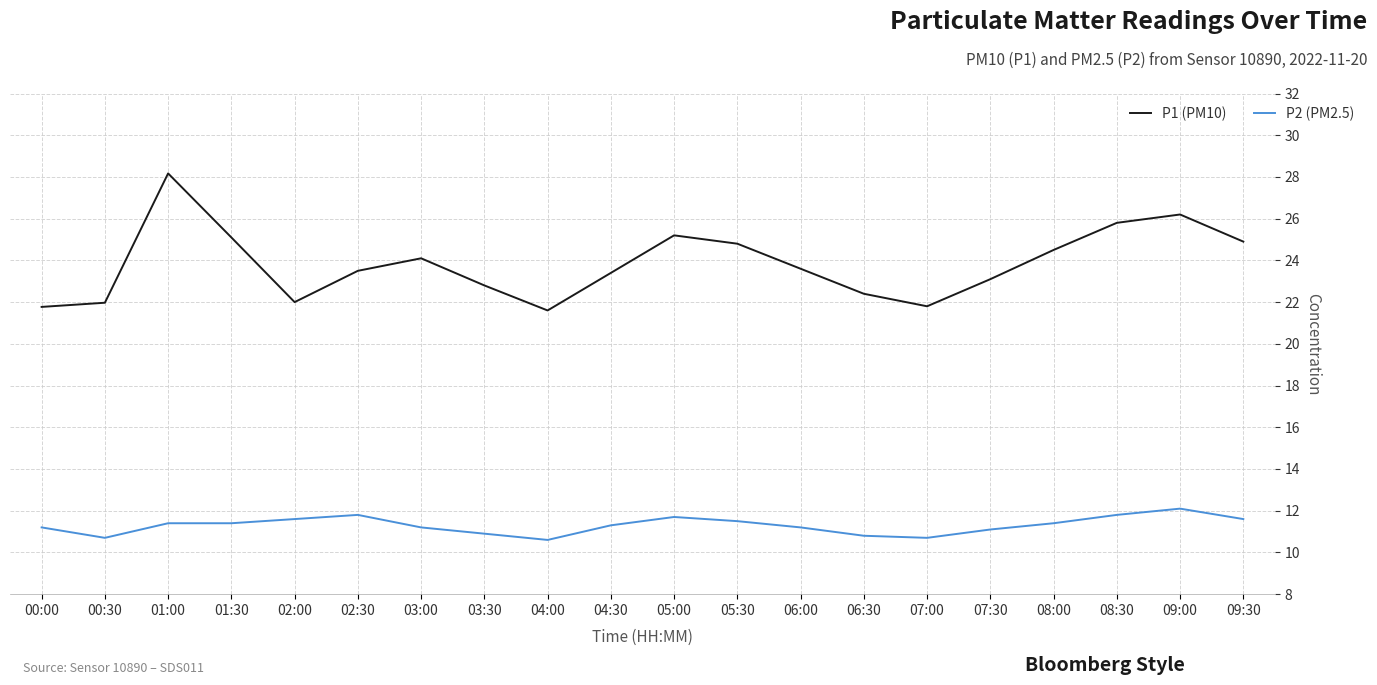

Is the value of P2 (PM2.5) at 05:00 greater than the value of P1 (PM10) at 08:00?

No